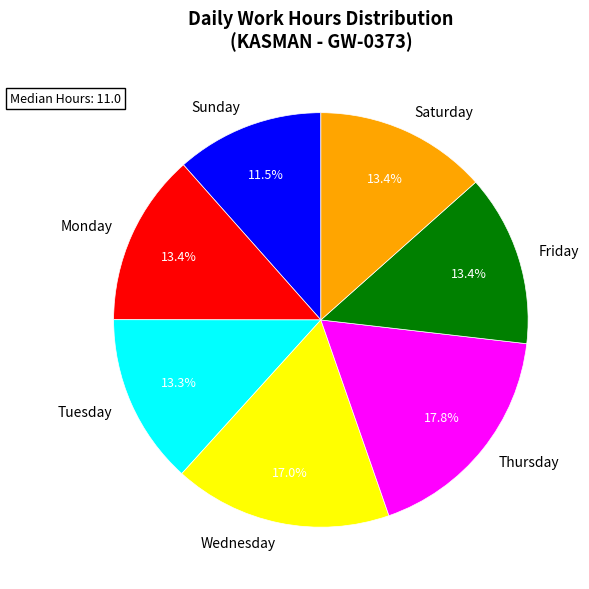

Between Tuesday and Wednesday, which is larger?

Wednesday